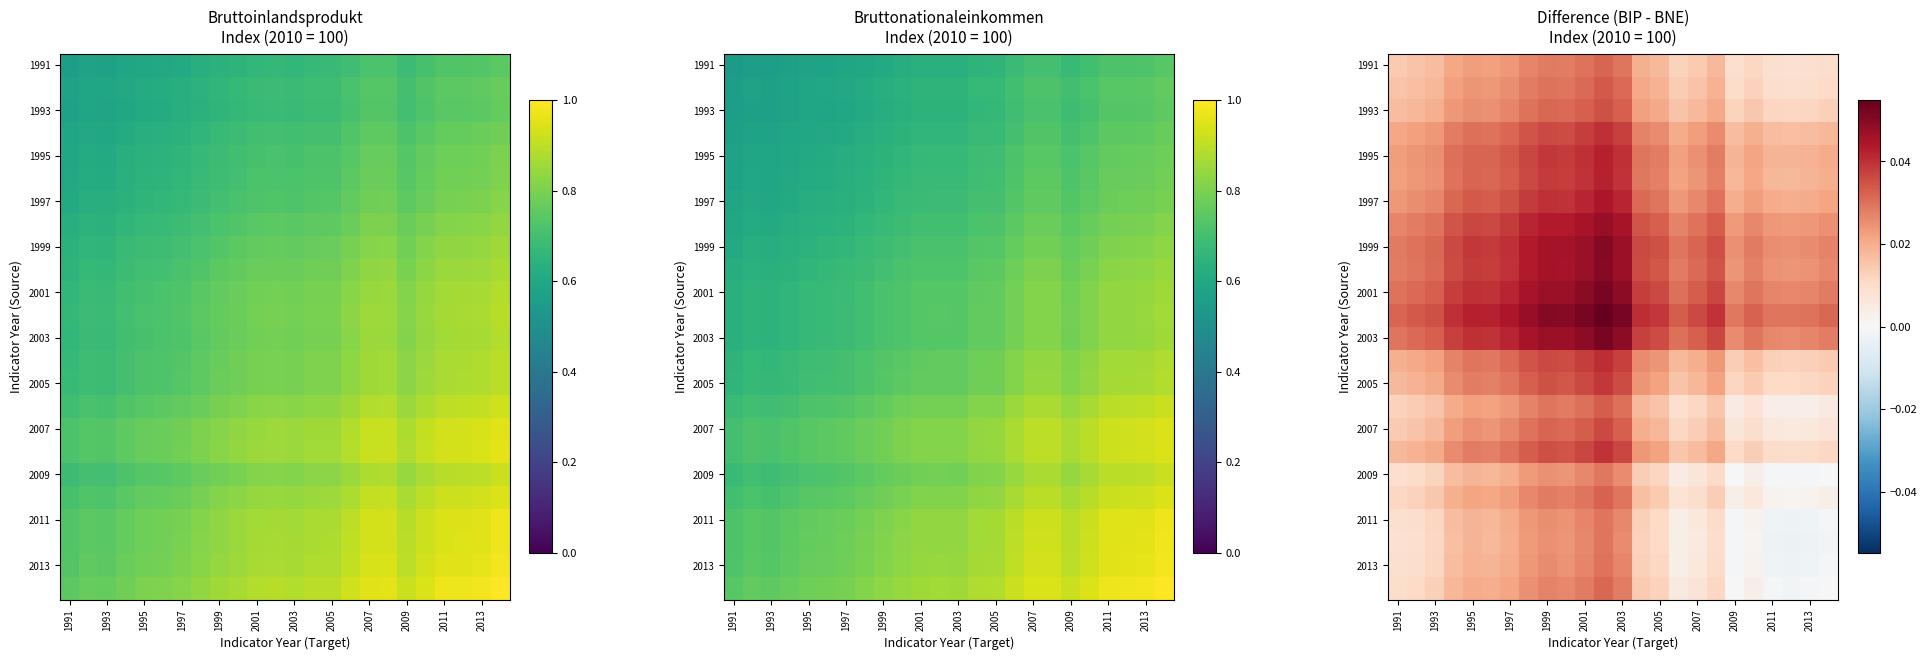

Count the 1993 values in the range 0 to 1.

24